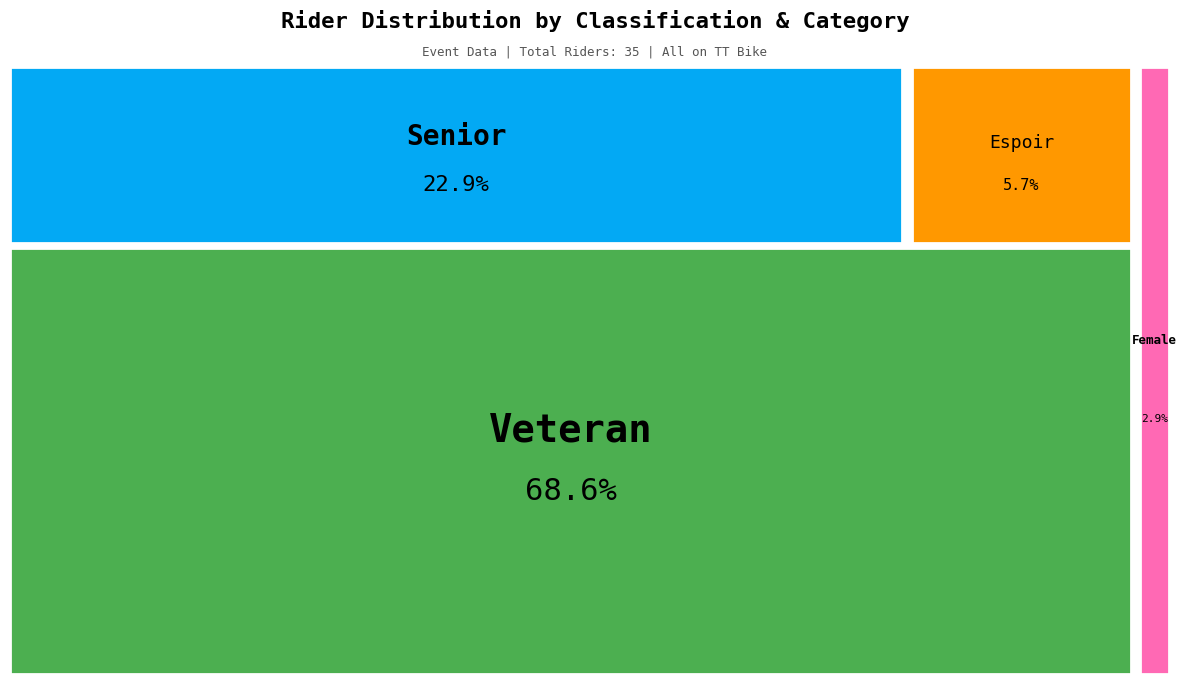

Is it true that Female is 1% of the pie?

False